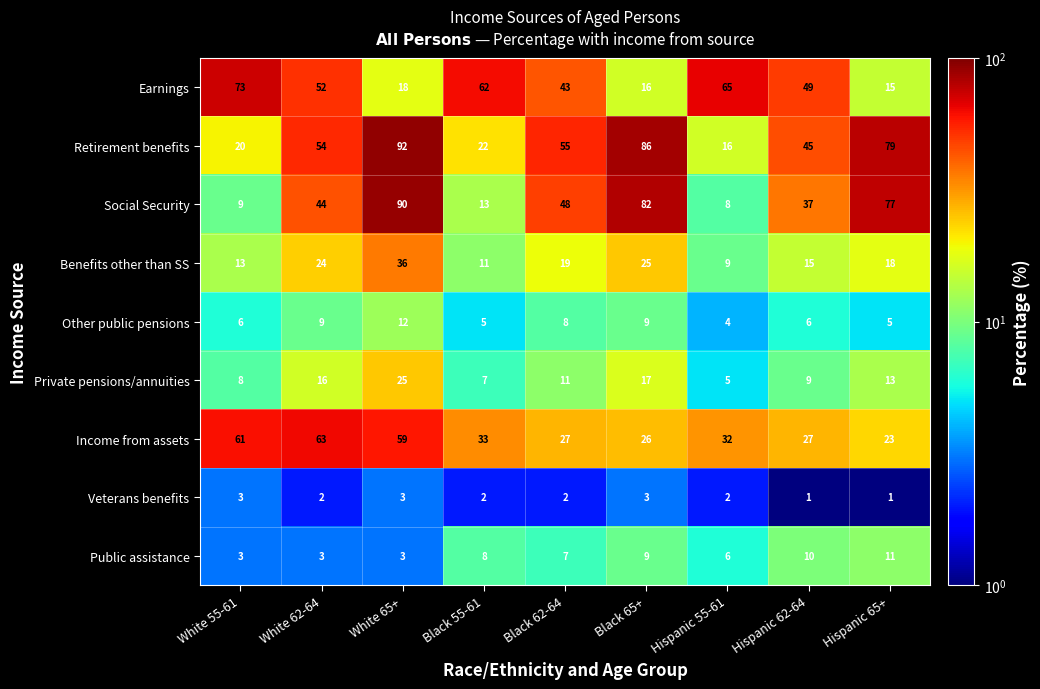

Which series changed the most between White 62-64 and Black 55-61?

Retirement benefits